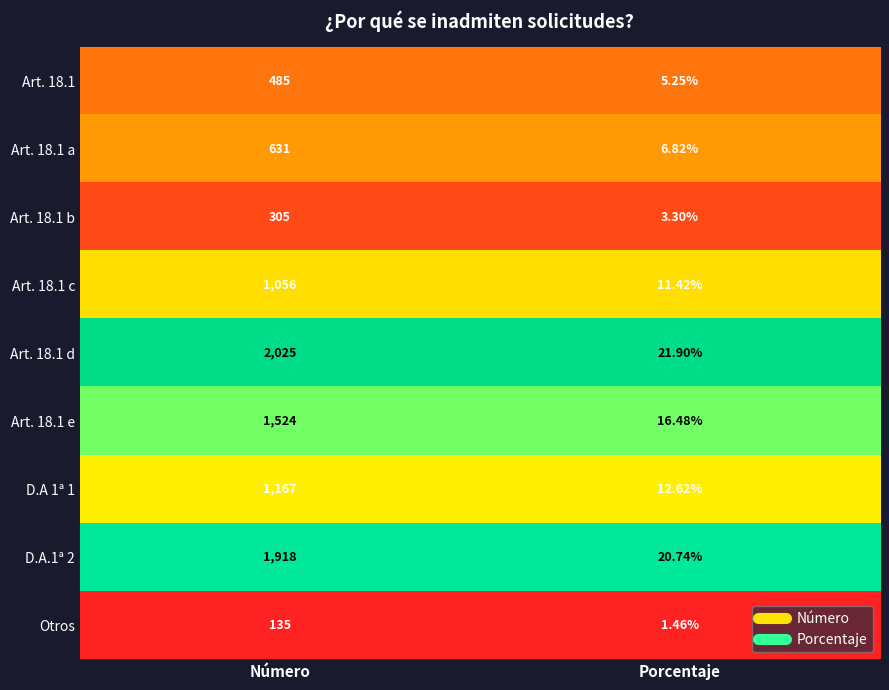

At which label is Art. 18.1 d closest to 1023?

Porcentaje